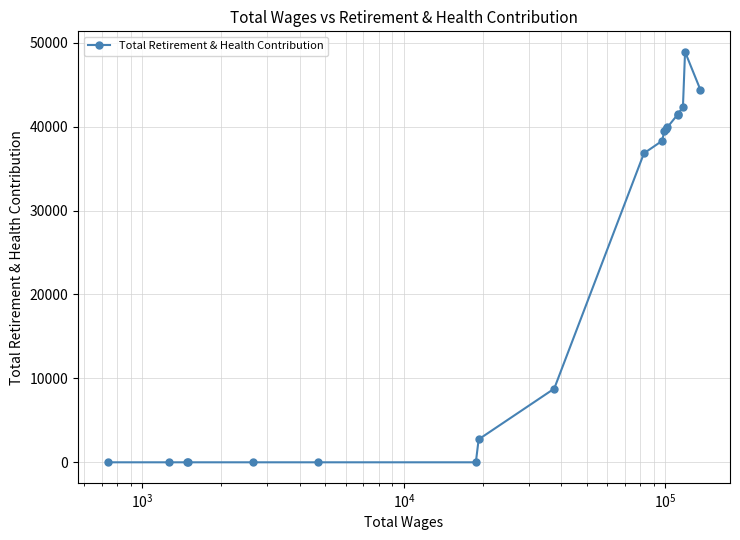

What is the greatest value displayed?

48913